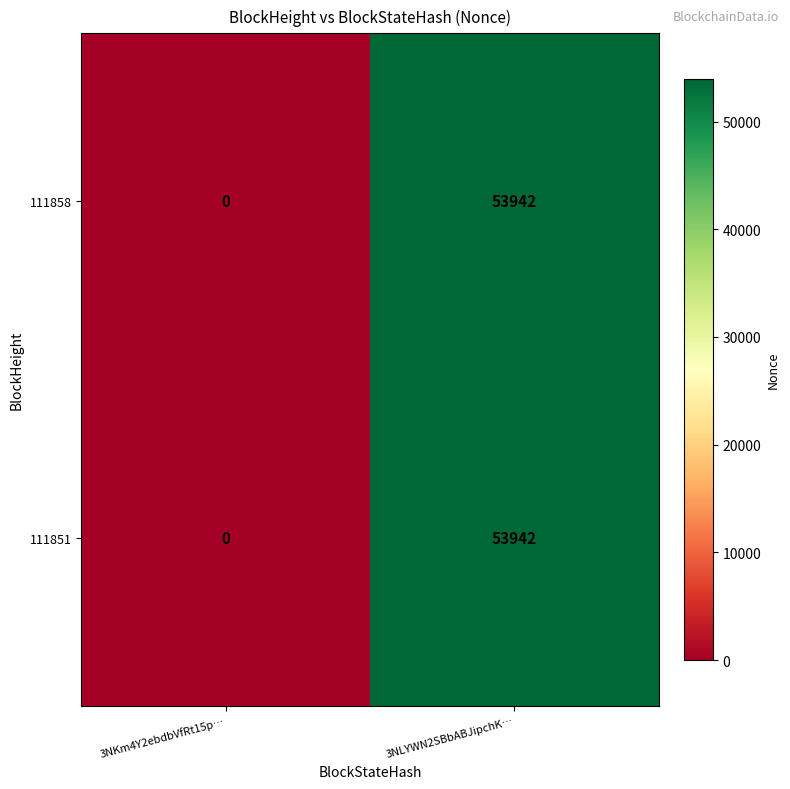

At which category is the sum across all series the highest?

3NLYWN2SBbABJipchK…